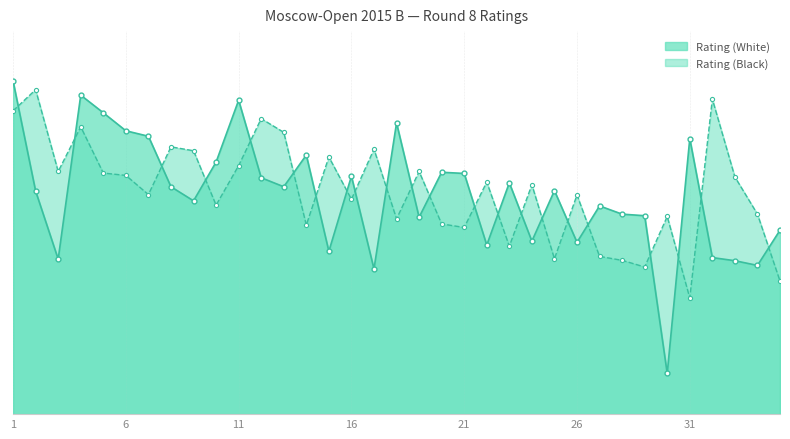

At which category does the chart reach its minimum across all series?

30